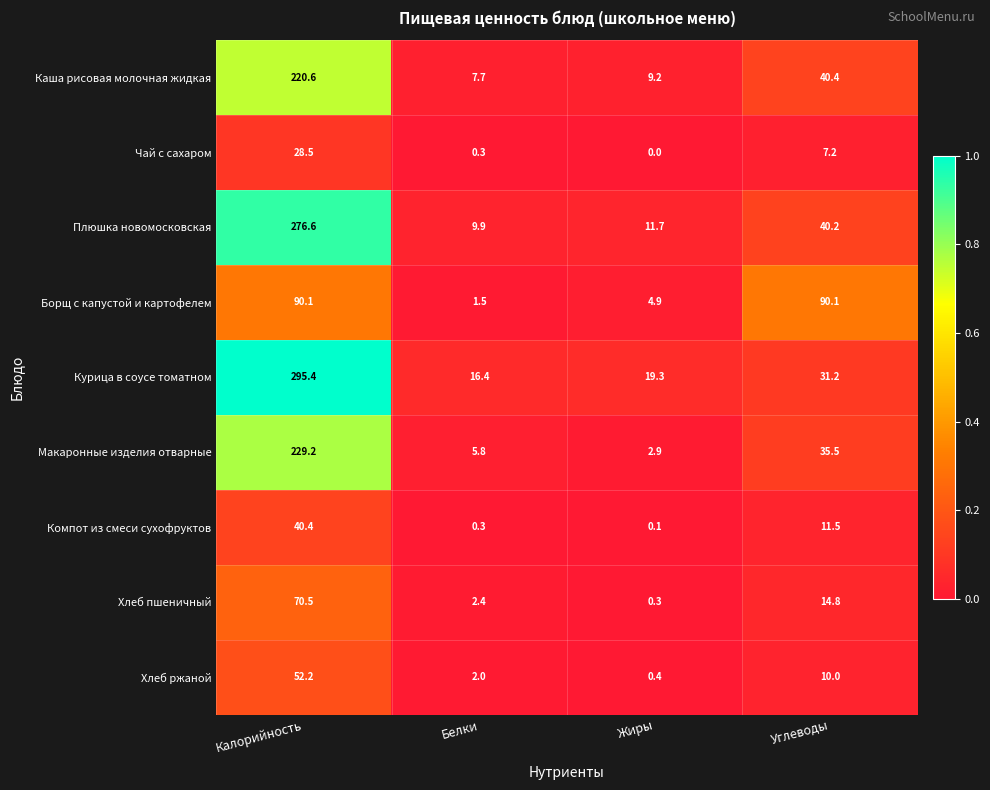

What is the sum of the Плюшка новомосковская values at Калорийность and Белки?

286.5